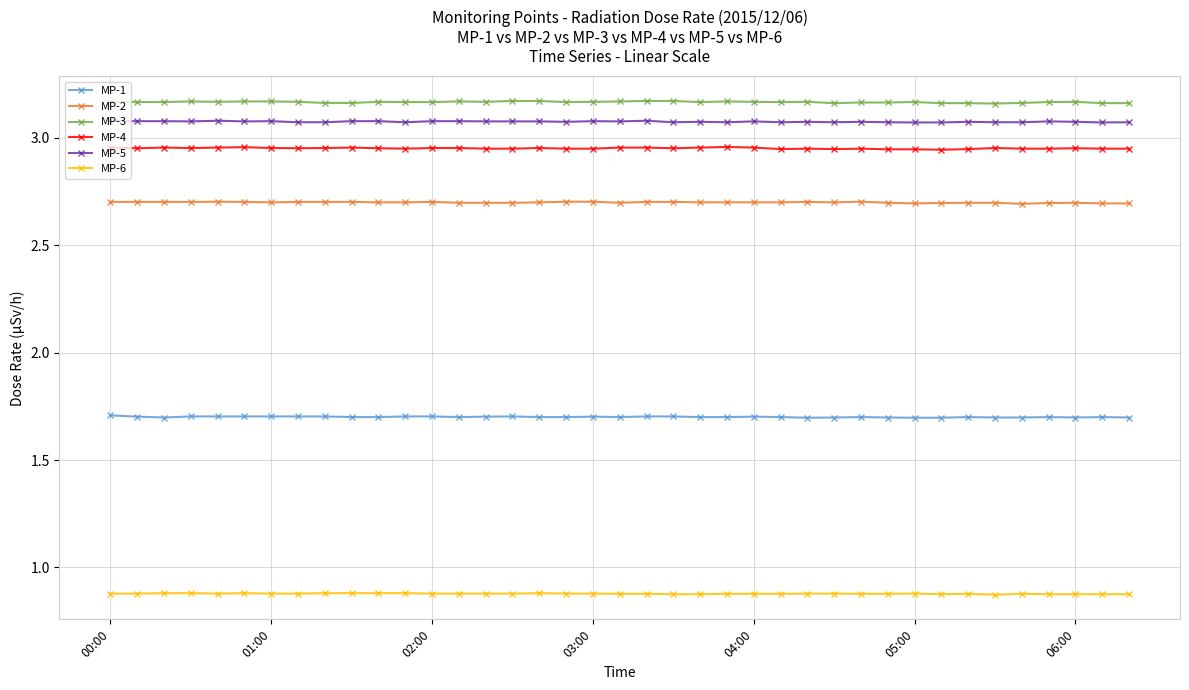

True or false: MP-6 has more than 0 interior local peaks.

True